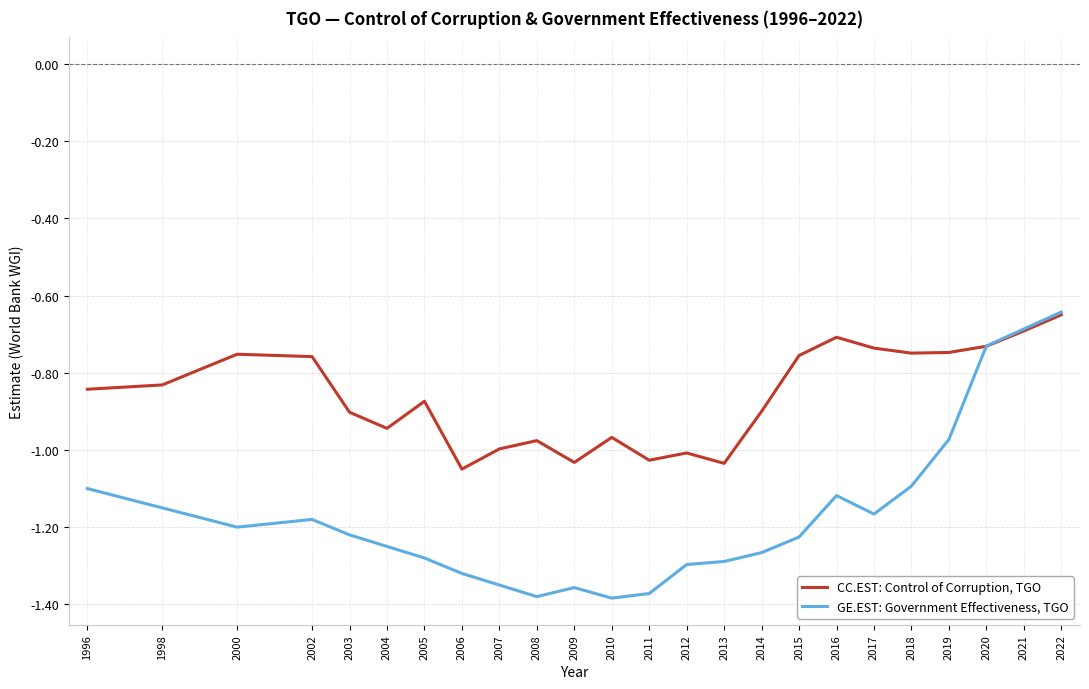

What is the spread (max minus min) of values at 2019?

0.2